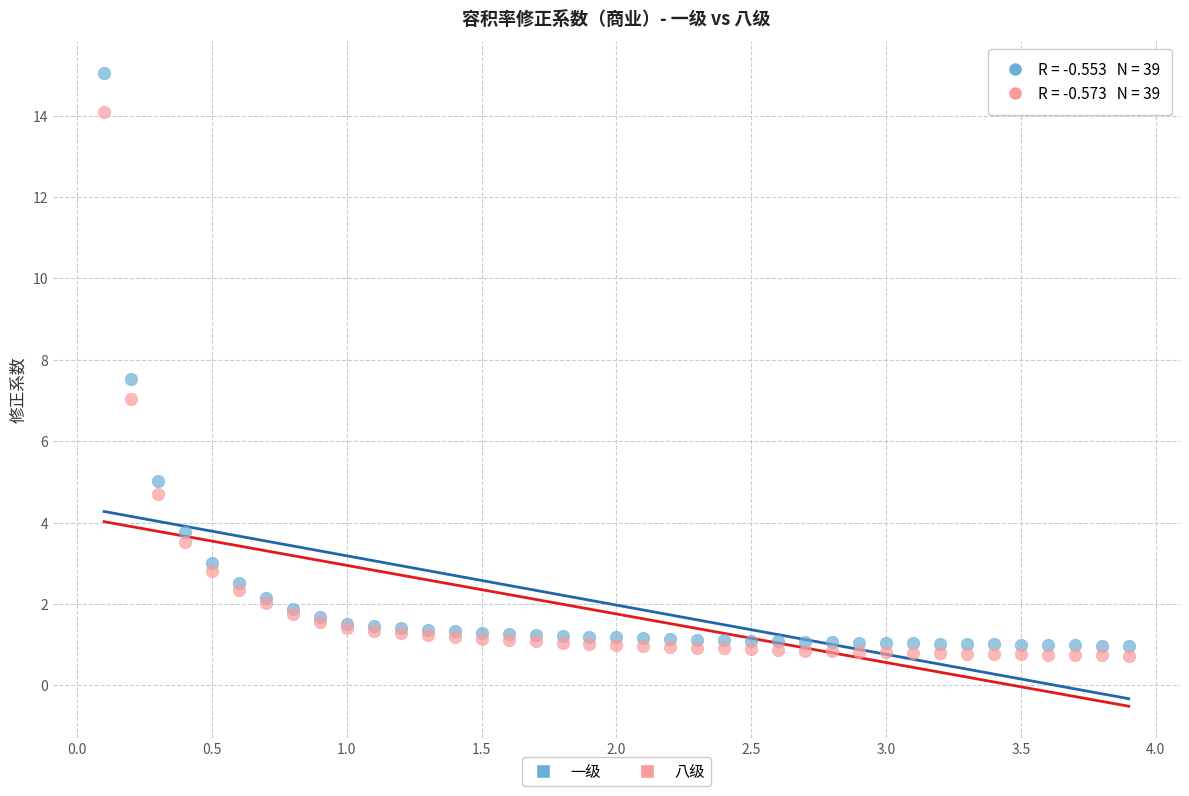

In the 一级 series, what Y value is closest to 8?

7.5